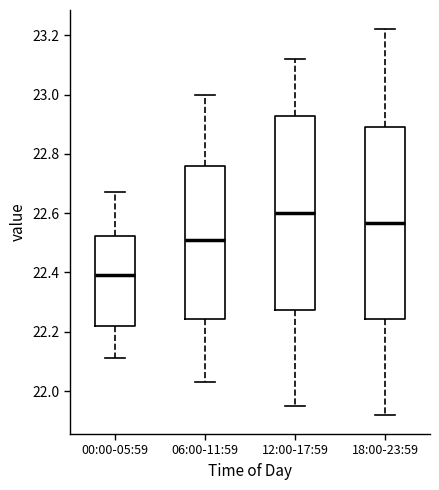

Where is the upper edge of the box for 12:00-17:59 on the y-axis? The values are not printed on the chart, so give them approximately, as read against the axis.

22.92